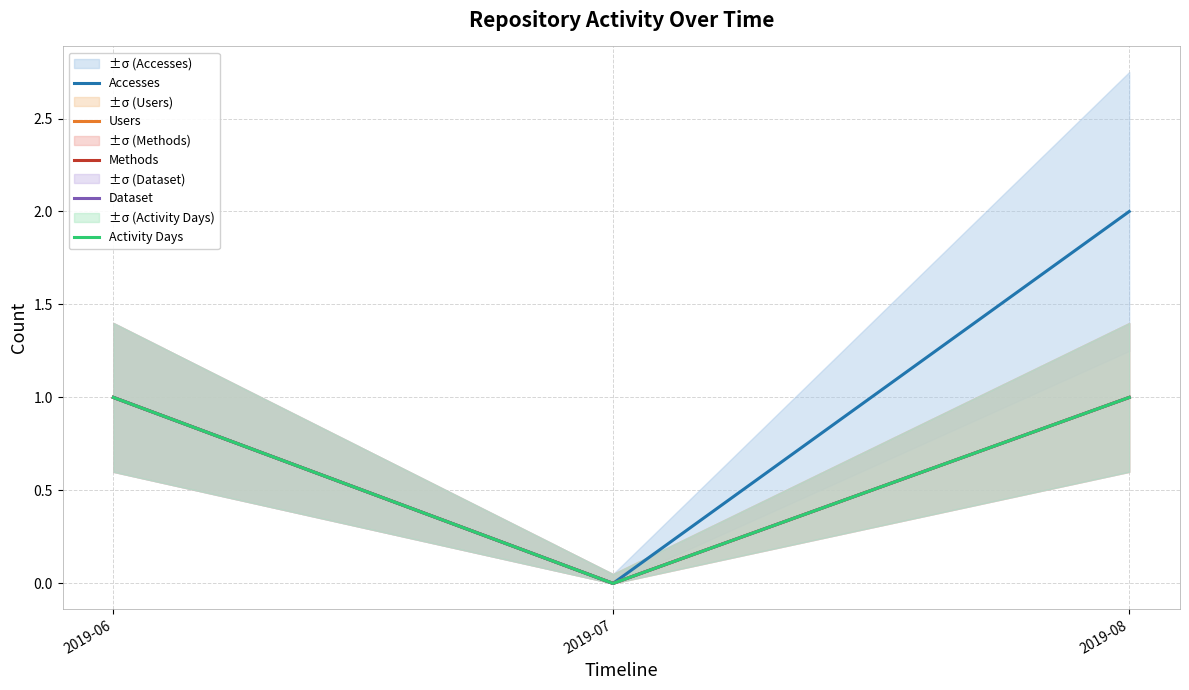

What is the difference between the Activity Days values at 2019-06 and 2019-07?

1